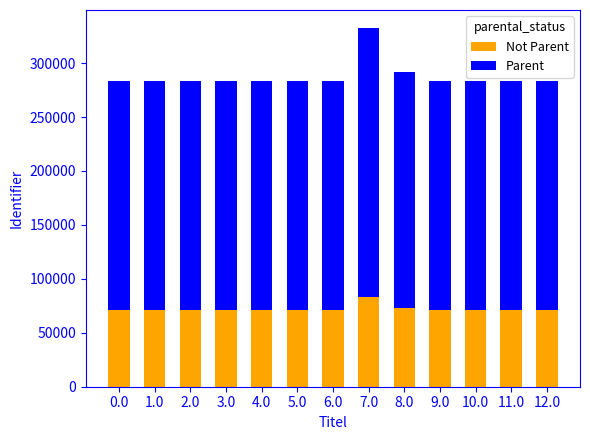

What is the total value across all series at 1.0?

283503